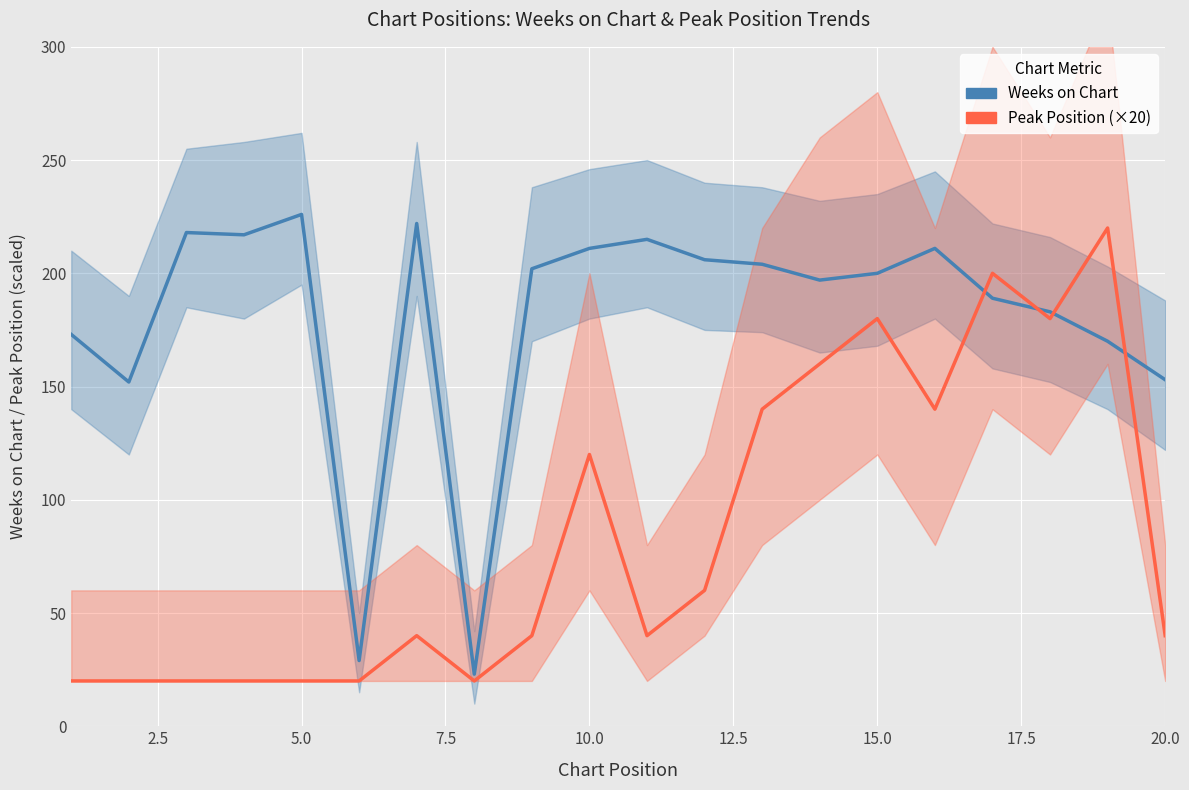

True or false: Weeks on Chart and Peak Position (×20) cross at least once.

True